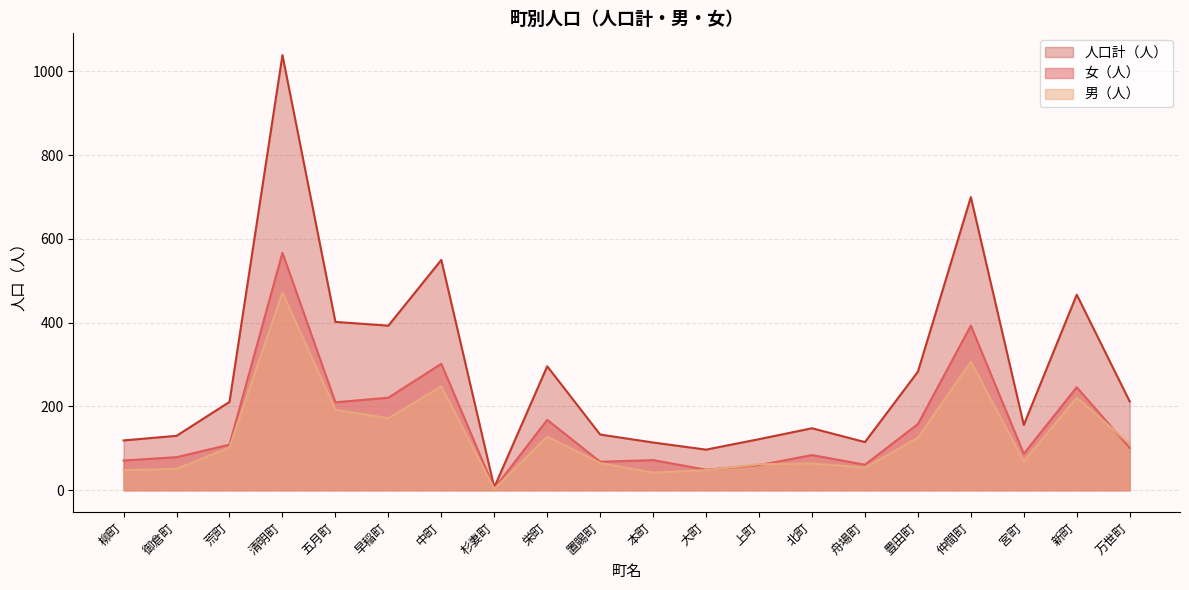

What is the average value of the 男（人） series?

129